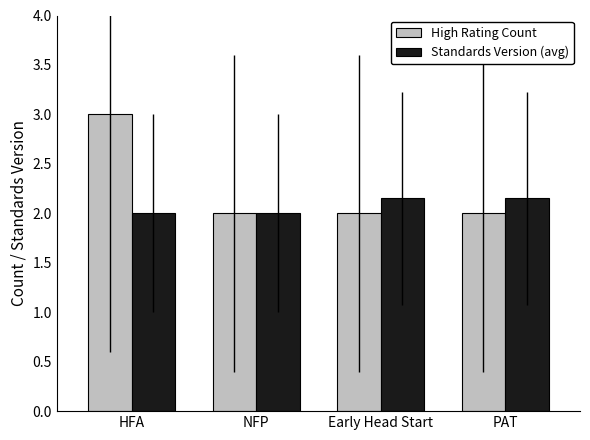

The High Rating Count series shows 1.4 at NFP. True or false?

False